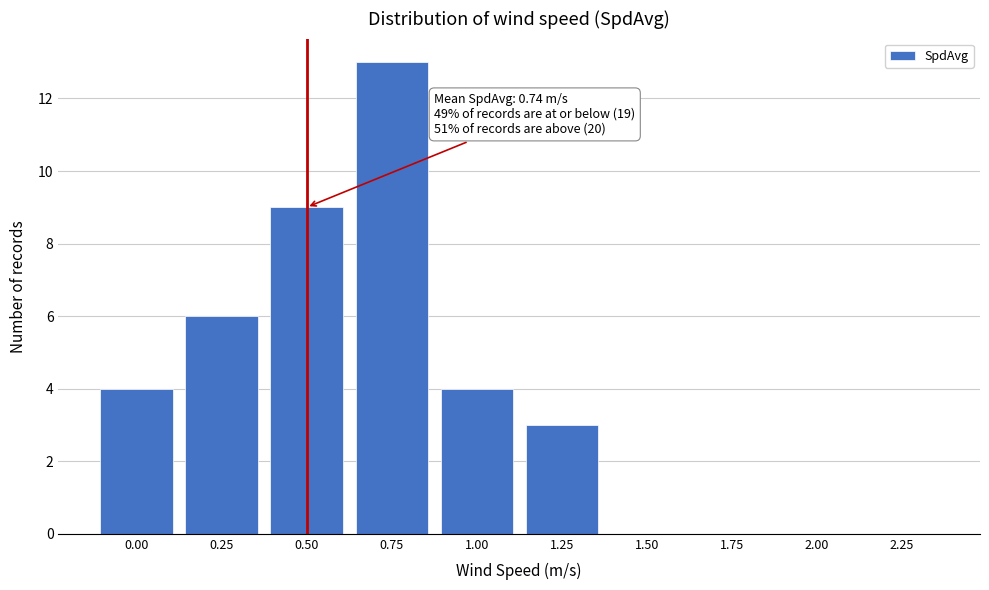

Reading left to right, extract all data points from this chart.

0.00=4	0.25=6	0.50=9	0.75=13	1.00=4	1.25=3	1.50=0	1.75=0	2.00=0	2.25=0